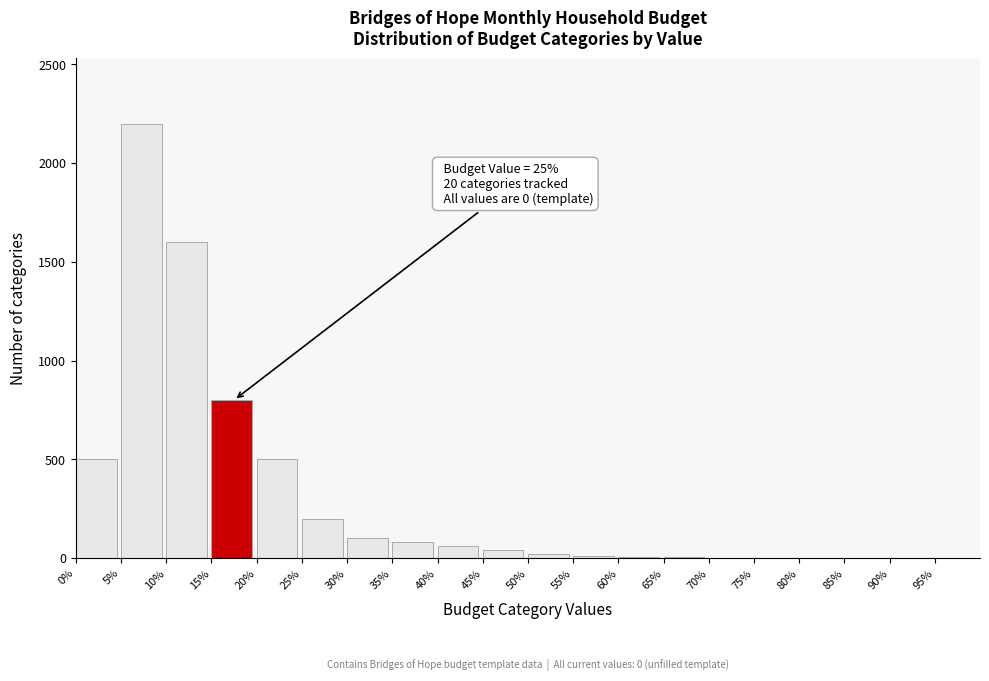

The value at 20% is 500. True or false?

True